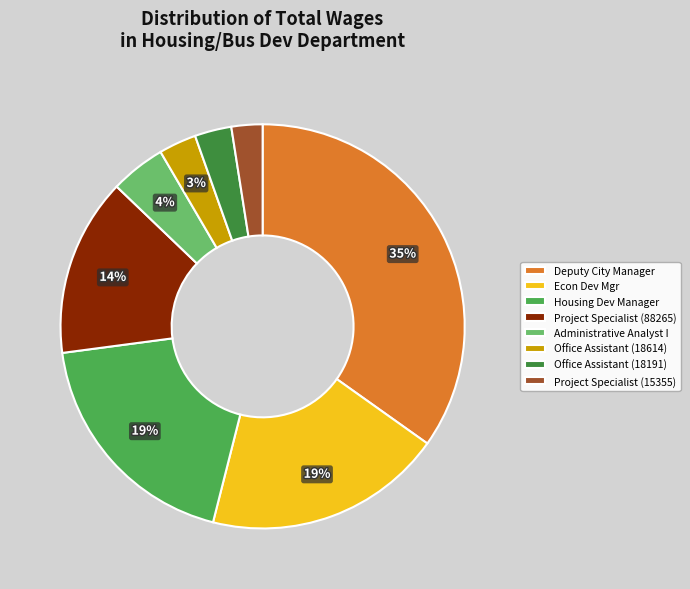

Which has a higher value, Deputy City Manager or Housing Dev Manager?

Deputy City Manager